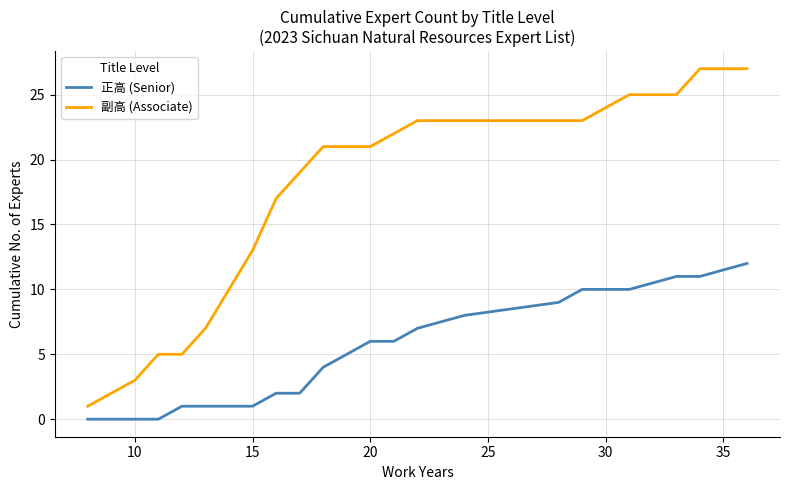

What is the greatest value displayed?

27